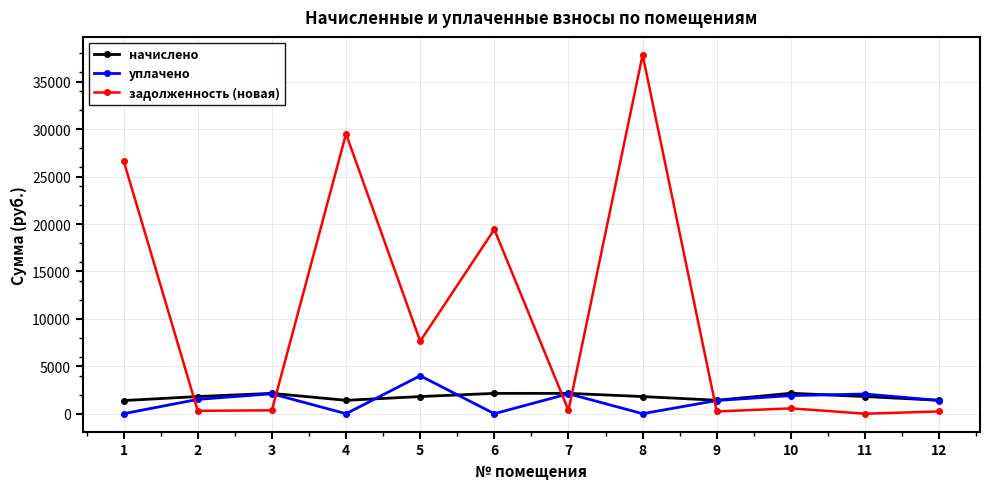

How many lines are shown in the chart?

3